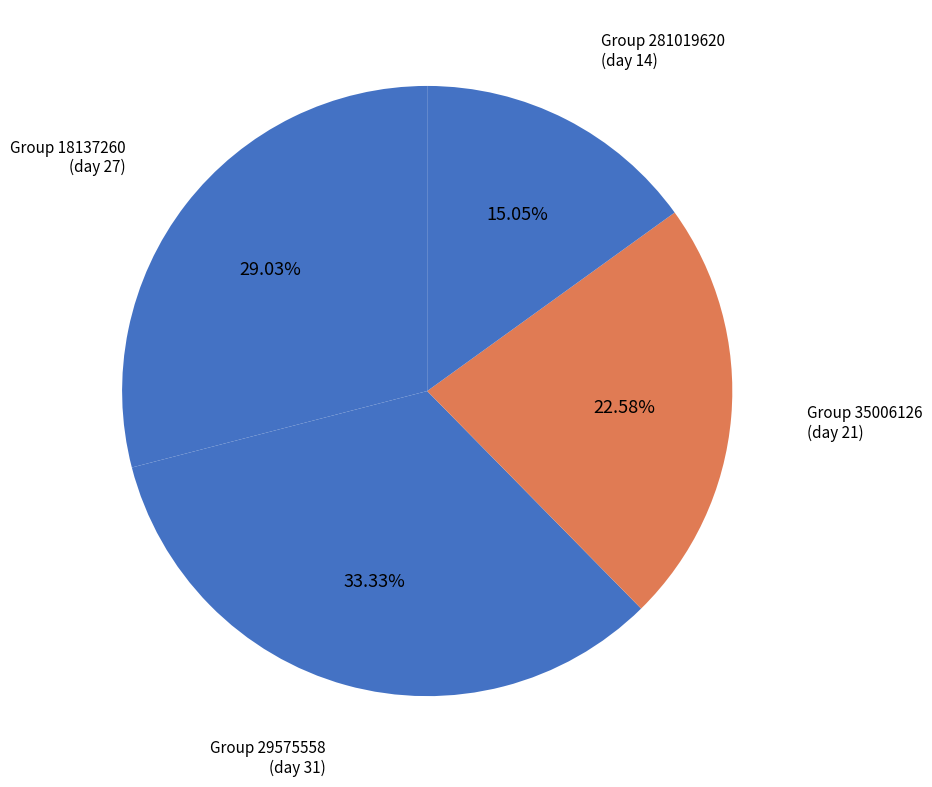

Which category has the biggest portion of the pie?

29575558